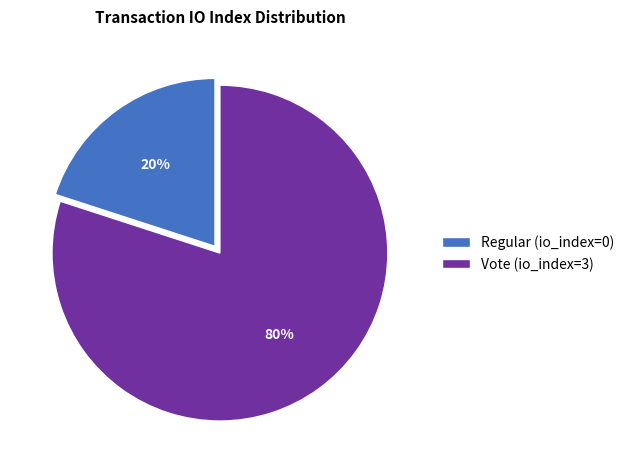

Combined, do Vote and Regular account for over 50%?

Yes